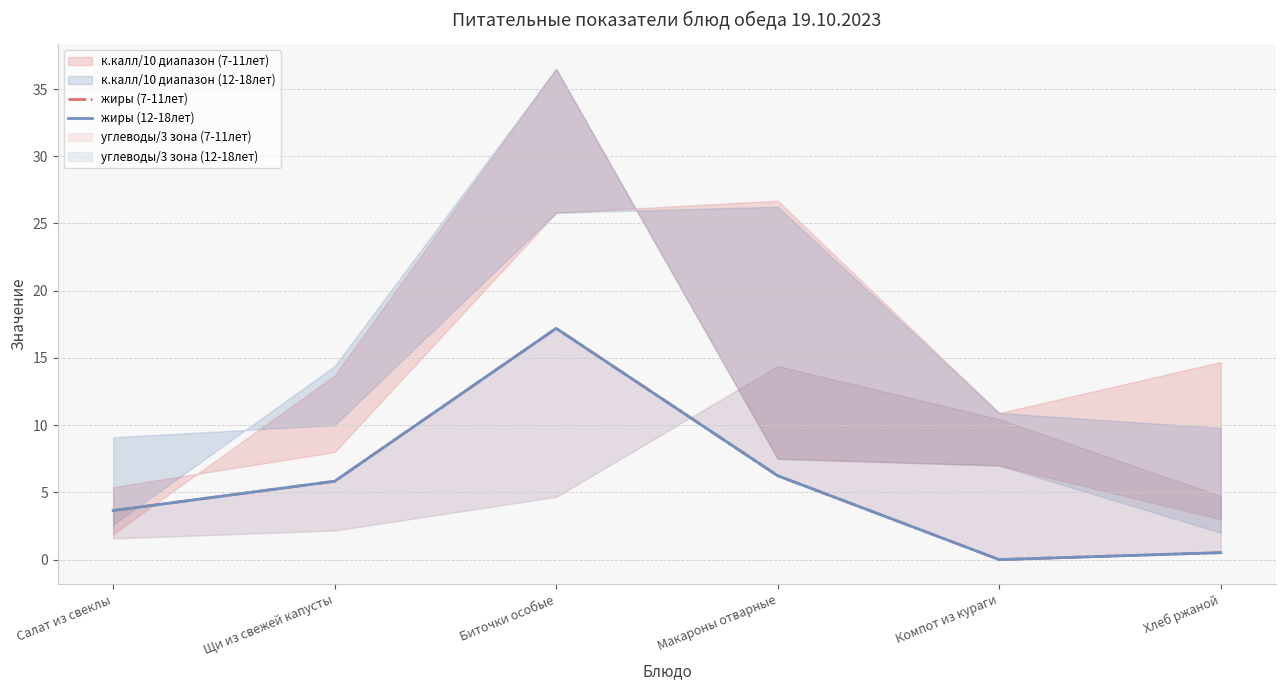

Is it true that жиры (12-18лет) equals 3.6 at Салат из свеклы?

True